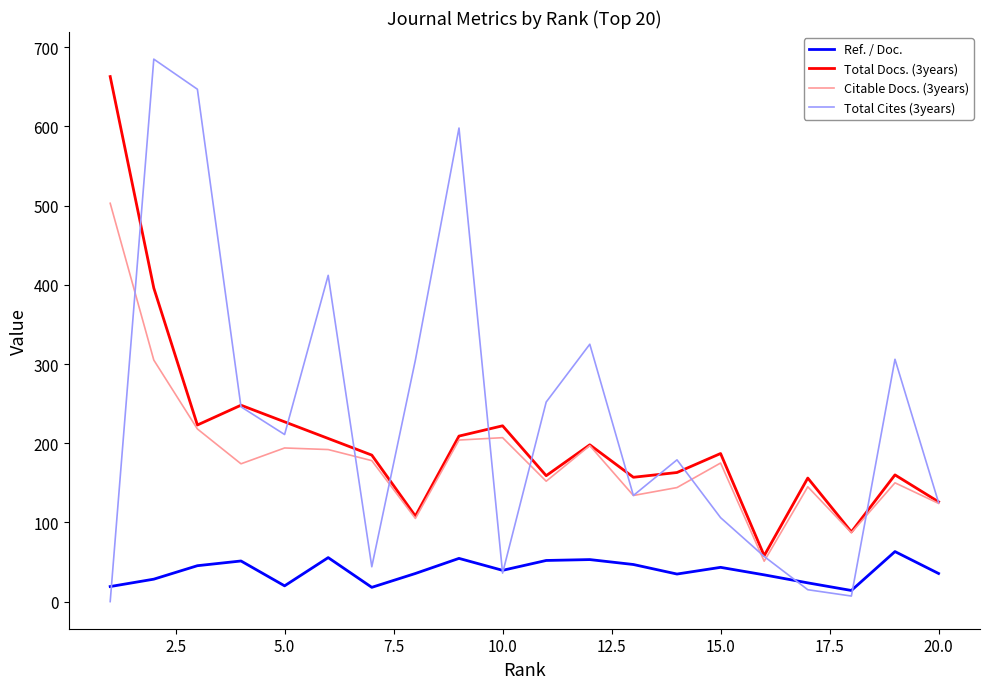

True or false: Total Docs. (3years) and Ref. / Doc. intersect in this chart.

False